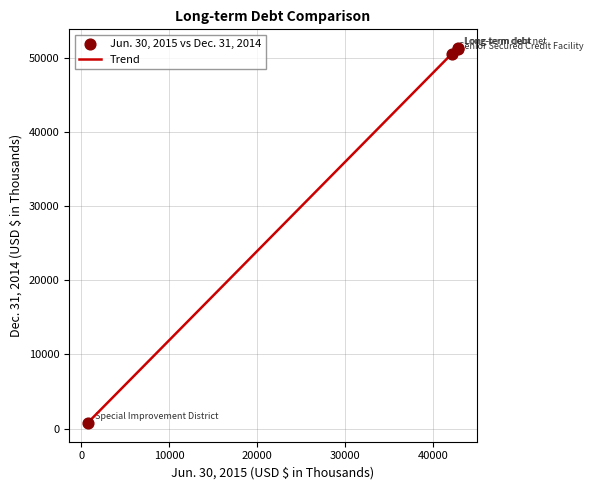

What is the greatest value displayed?

51299